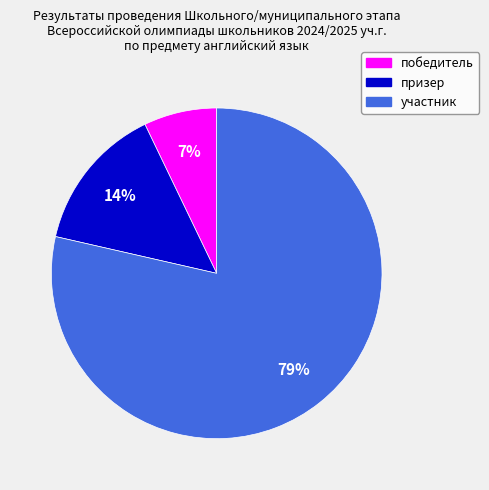

The участник slice represents 79% of the pie. True or false?

True